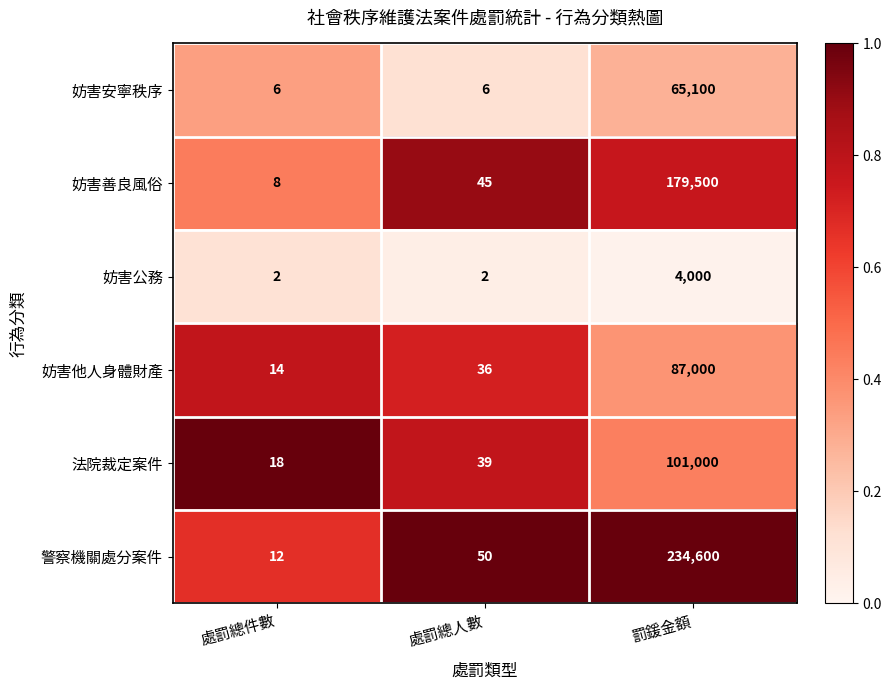

At which label does 妨害他人身體財產 reach its peak?

罰鍰金額